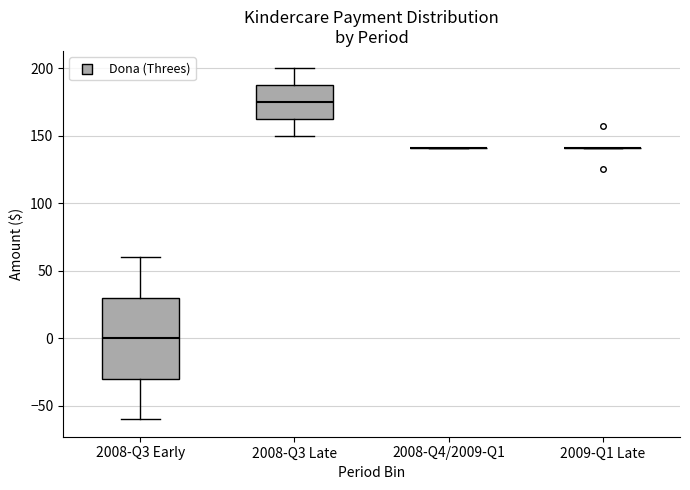

Reading left to right, transcribe this box plot: for each box, give where its median line is, the range the box spans, and where its two whiskers end, as read against the y-axis. The values are not printed on the chart, so give them approximately, as read against the axis.

2008-Q3 Early: median 0, box -30 to 30, whiskers -60 to 60
2008-Q3 Late: median 175, box 165 to 190, whiskers 150 to 200
2008-Q4/2009-Q1: box collapsed to a line at 140, whiskers 140 to 140
2009-Q1 Late: box collapsed to a line at 140, whiskers 140 to 140